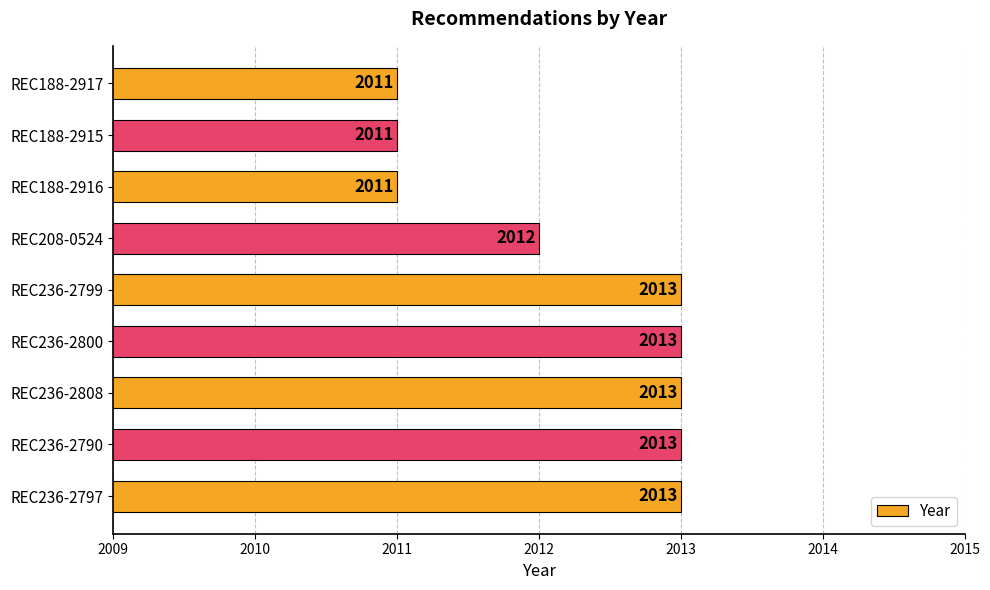

Approximately how many times larger is the value at REC188-2916 compared to REC236-2790?

1.0